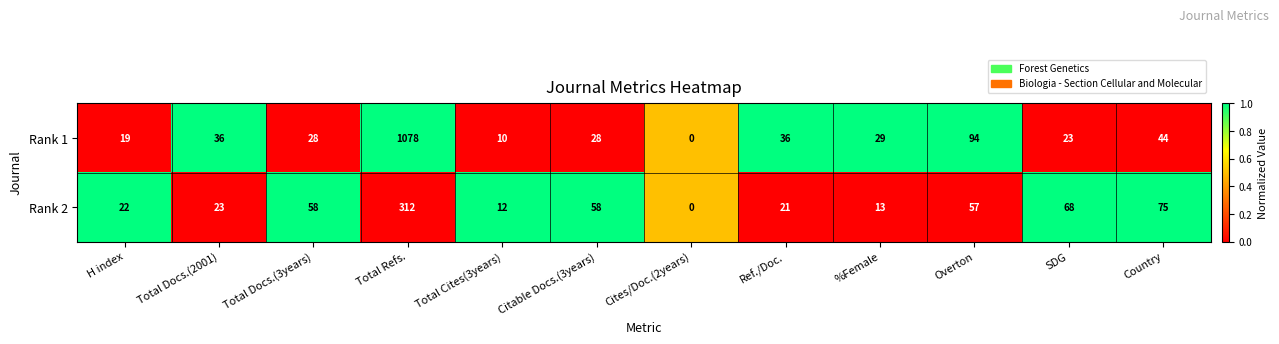

At which label is Rank 2 closest to 156?

Country